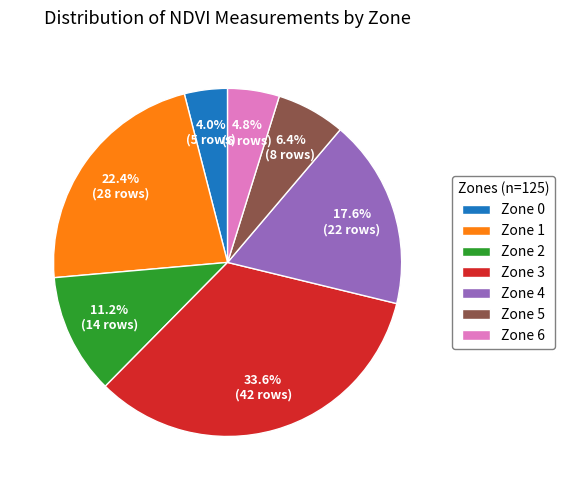

Rank the categories by value from lowest to highest.

Zone 0, Zone 6, Zone 5, Zone 2, Zone 4, Zone 1, Zone 3